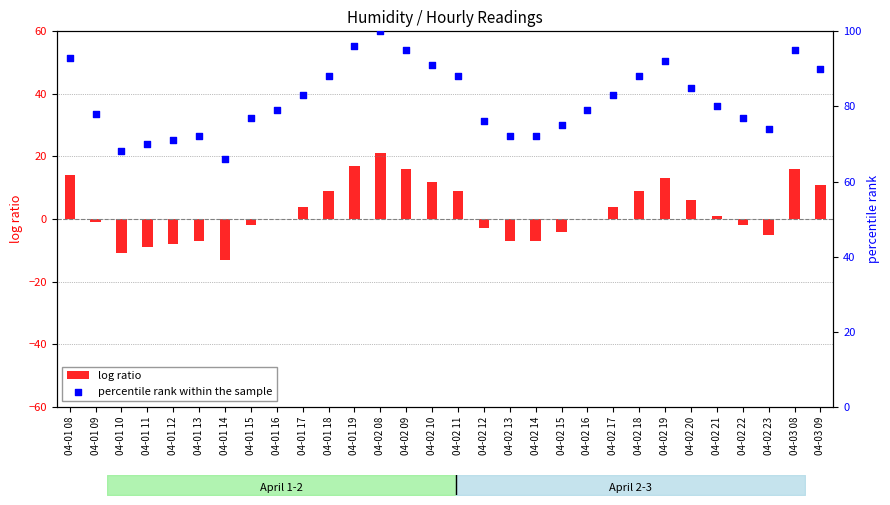

Which series reaches the maximum Y coordinate?

percentile rank within the sample